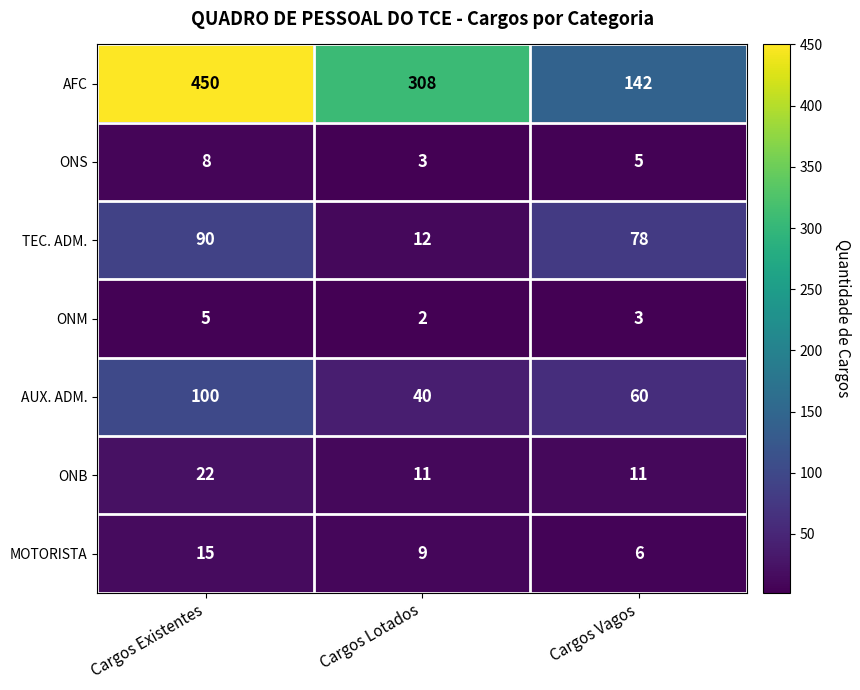

How many values in the AUX. ADM. series exceed 60?

1